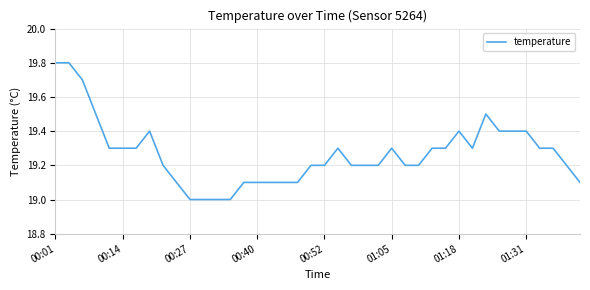

What is the difference between the maximum and minimum values?

0.8